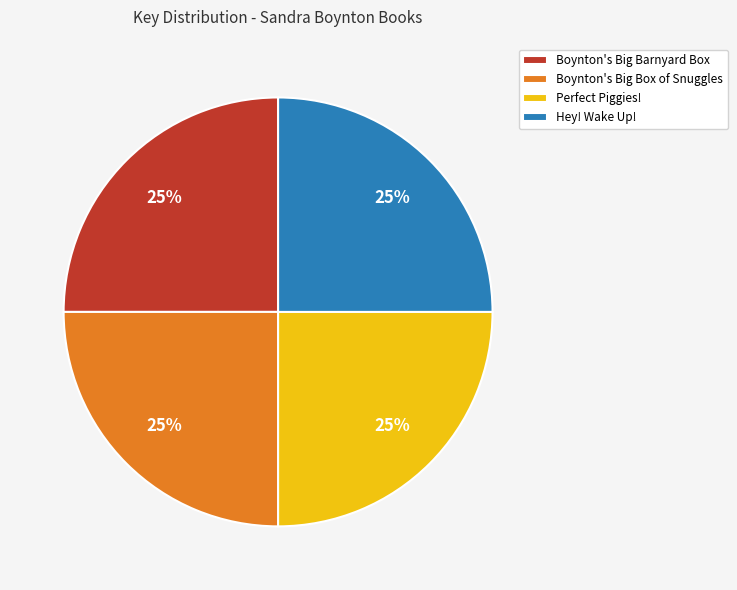

To the nearest percent, what is the combined percentage of Hey! Wake Up! and Perfect Piggies!?

50%